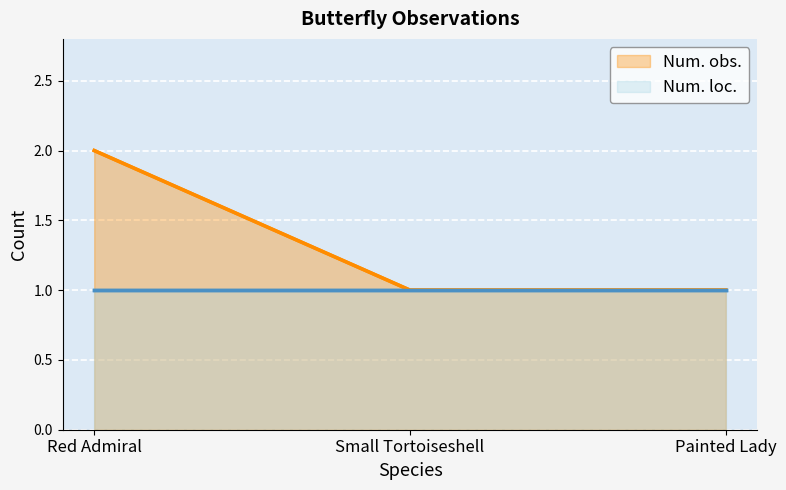

Rank the categories by value from highest to lowest.

Red Admiral, Small Tortoiseshell, Painted Lady